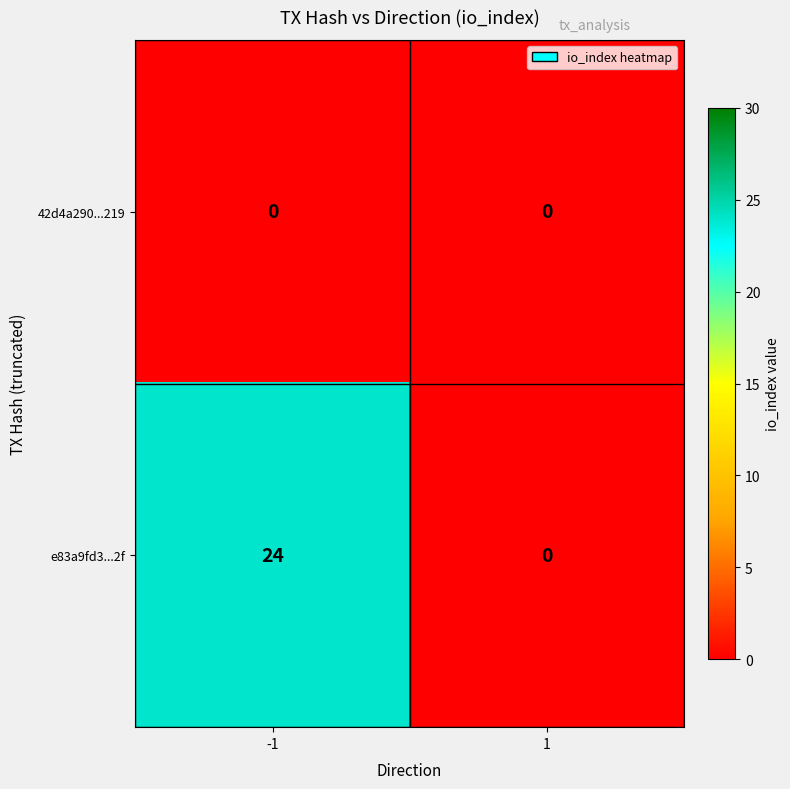

The value of e83a9fd3...2f at 1 is 0. True or false?

True